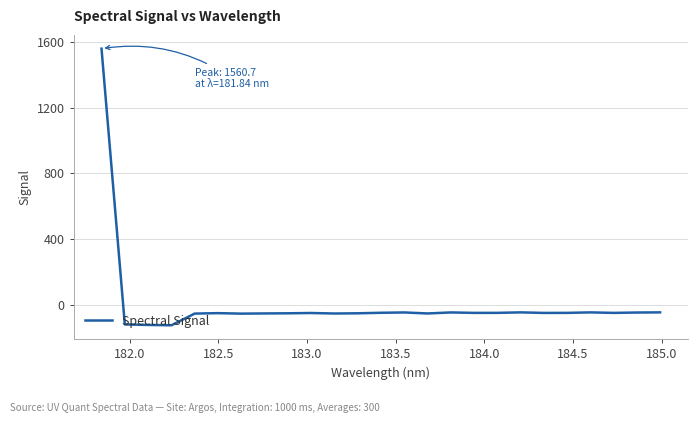

What is the smallest value displayed?

-126.0